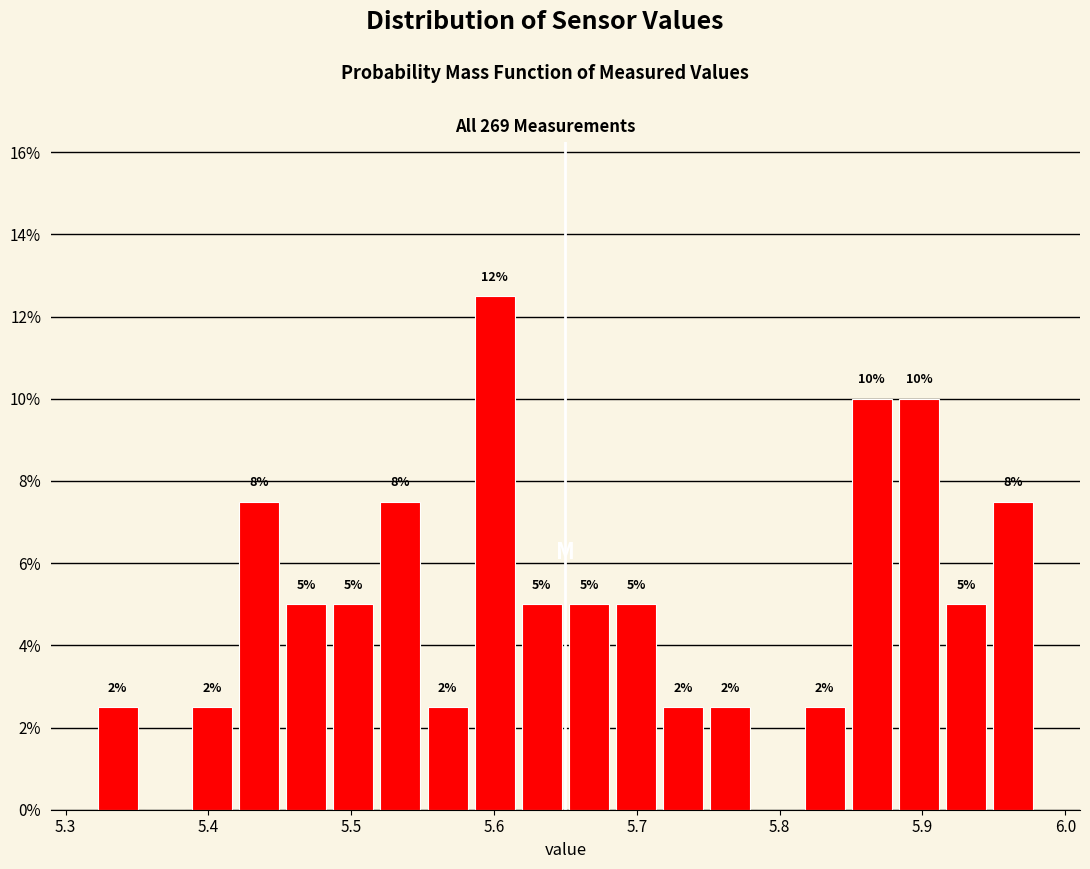

Around what value on the x-axis is the tallest bar? Give the approximate position of its centre, as read against the axis.

5.60